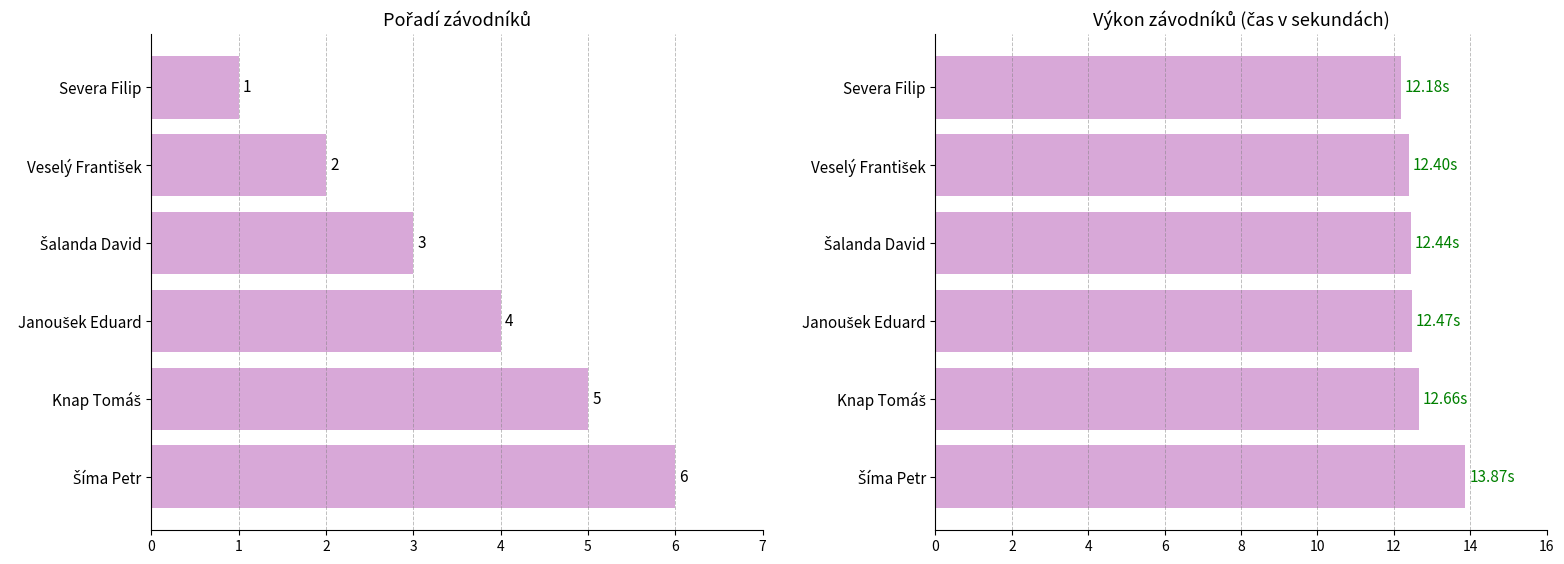

Which series has the largest range (max minus min)?

Pořadí